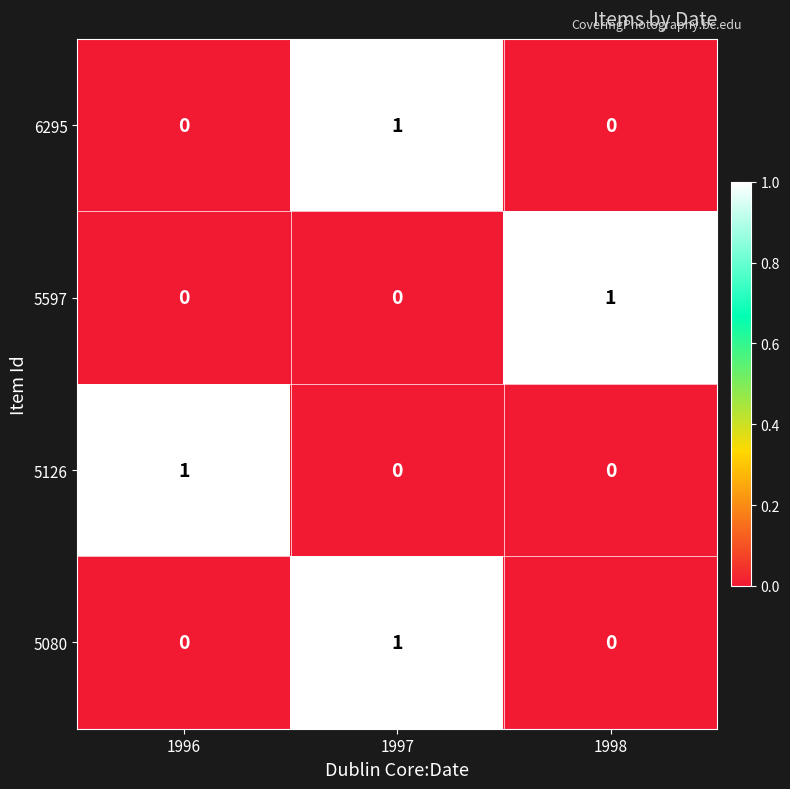

At which category is the sum across all series the highest?

1997